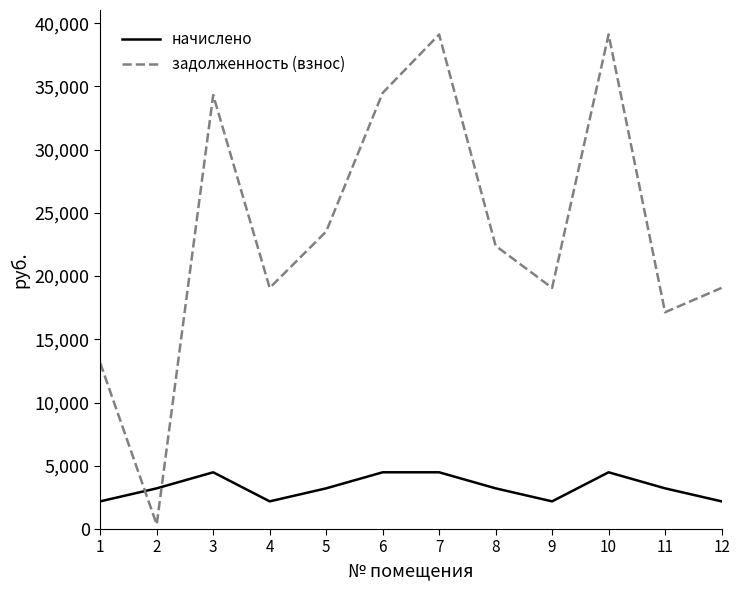

What is the lowest value of the начислено series?

2187.9